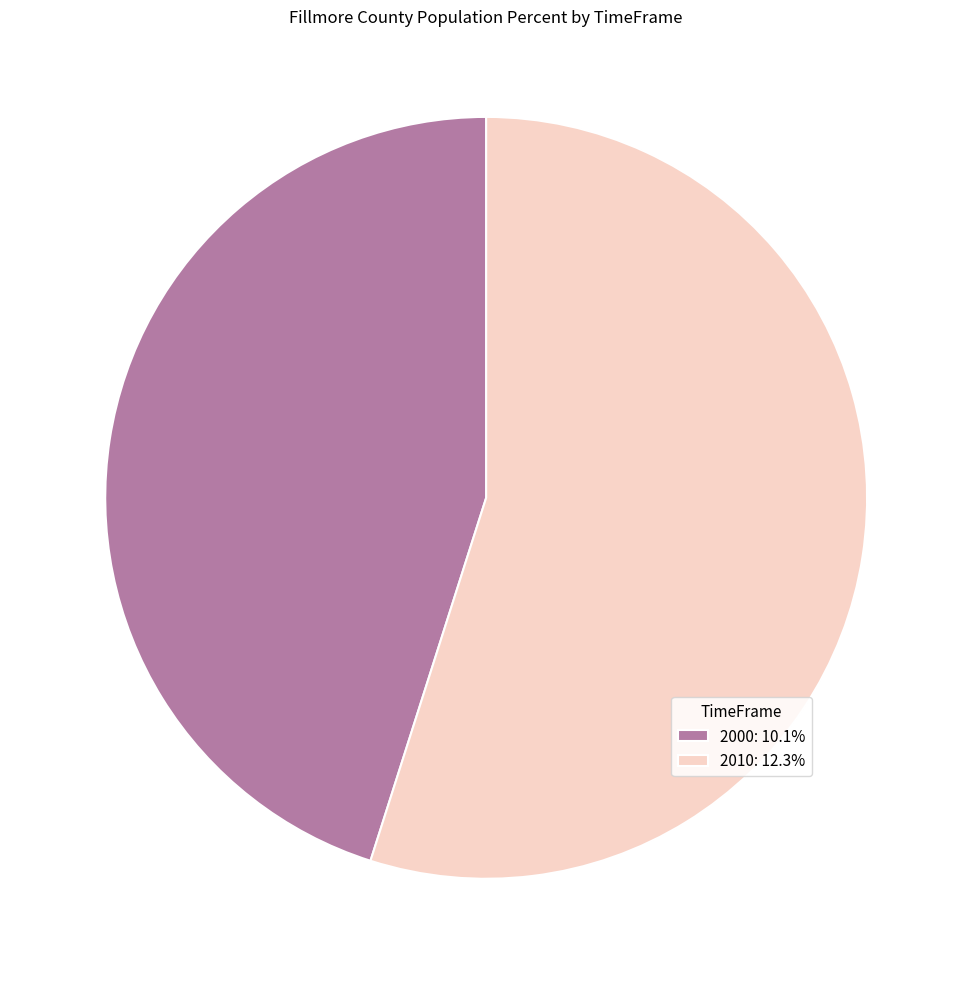

Combined, do 2000 and 2010 account for over 50%?

Yes